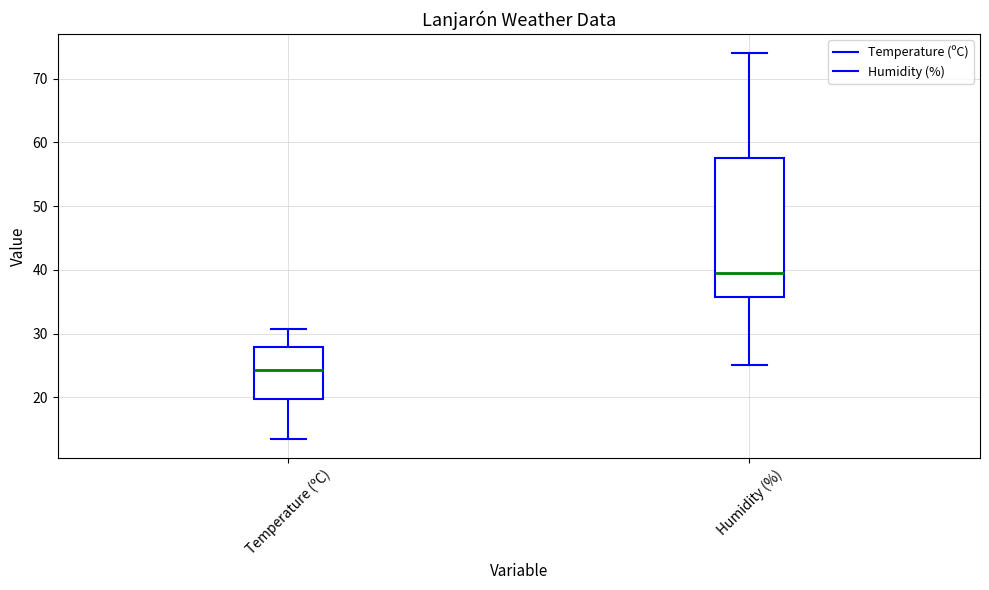

Reading left to right, transcribe this box plot: for each box, give where its median line is, the range the box spans, and where its two whiskers end, as read against the y-axis. The values are not printed on the chart, so give them approximately, as read against the axis.

Temperature (ºC): median 24, box 20 to 28, whiskers 14 to 31
Humidity (%): median 40, box 36 to 58, whiskers 25 to 74